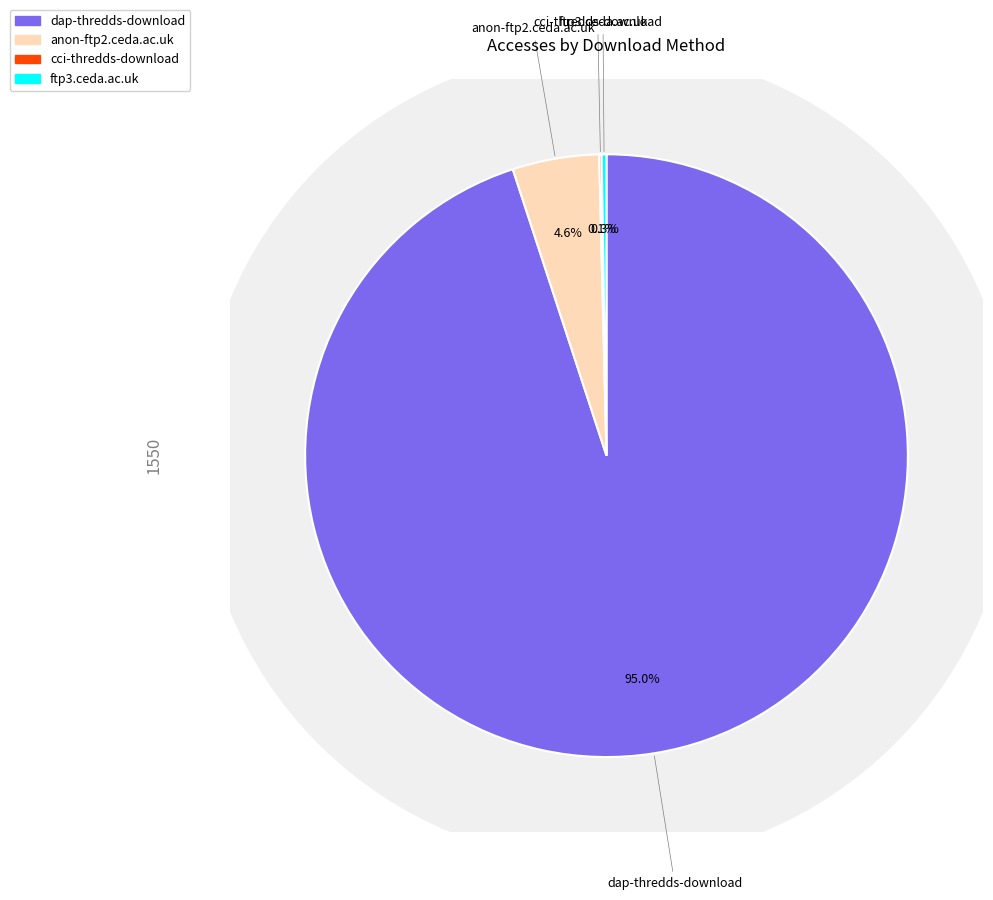

Does cci-thredds-download account for over 50% of the chart?

No